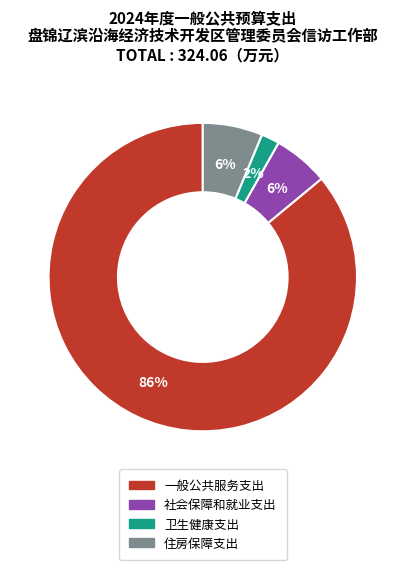

Which has a higher value, 一般公共服务支出 or 住房保障支出?

一般公共服务支出